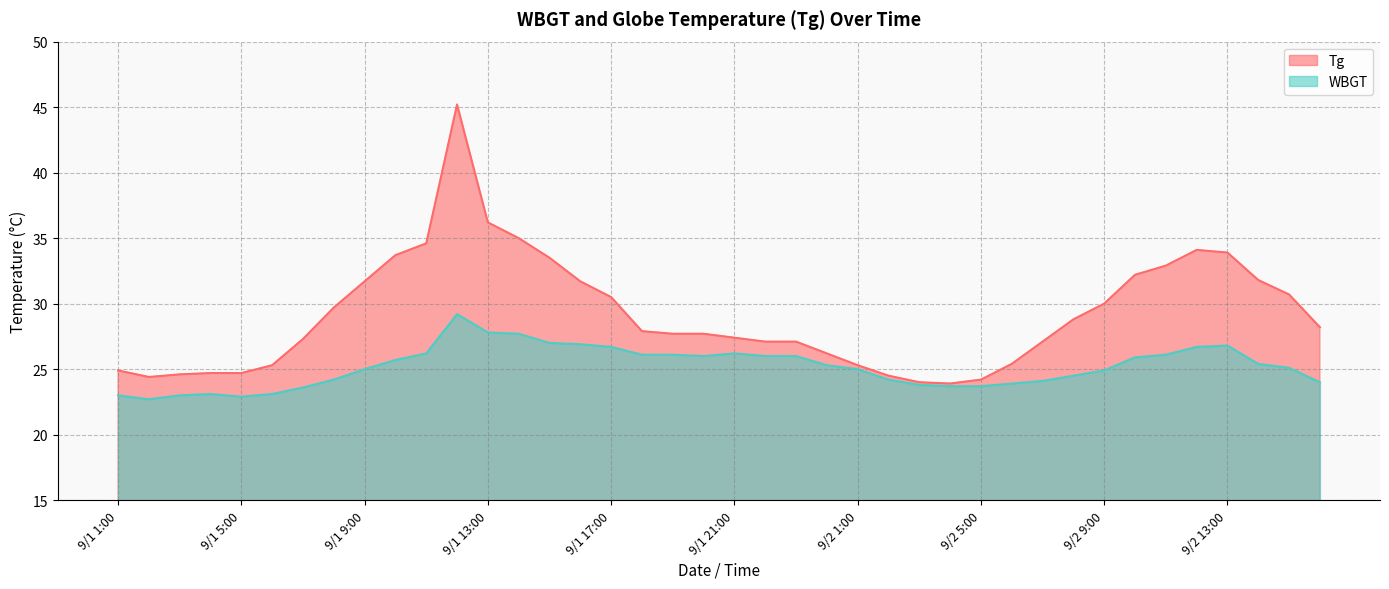

Which series changed the most between 9/1 7:00 and 9/2 6:00?

Tg